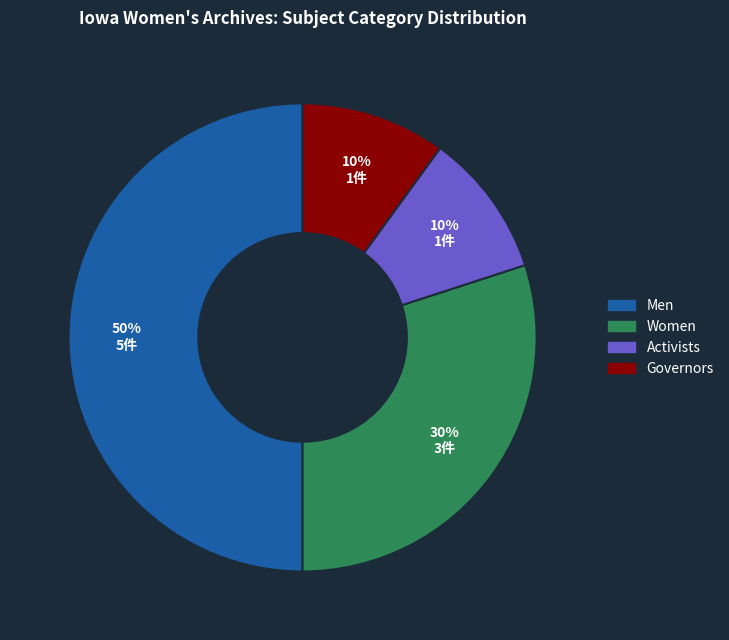

To the nearest percent, what is the difference between the largest and smallest slice percentages?

40%